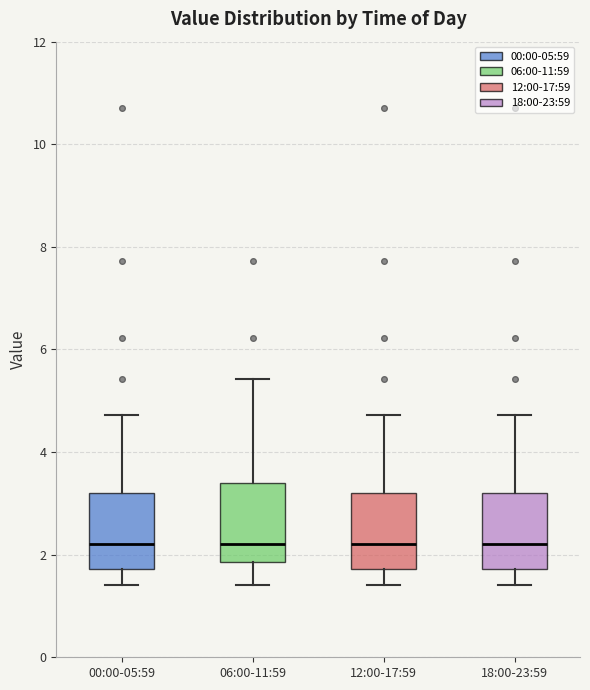

Reading left to right, transcribe this box plot: for each box, give where its median line is, the range the box spans, and where its two whiskers end, as read against the y-axis. The values are not printed on the chart, so give them approximately, as read against the axis.

00:00-05:59: median 2.2, box 1.8 to 3.2, whiskers 1.4 to 4.8
06:00-11:59: median 2.2, box 1.8 to 3.4, whiskers 1.4 to 5.4
12:00-17:59: median 2.2, box 1.8 to 3.2, whiskers 1.4 to 4.8
18:00-23:59: median 2.2, box 1.8 to 3.2, whiskers 1.4 to 4.8